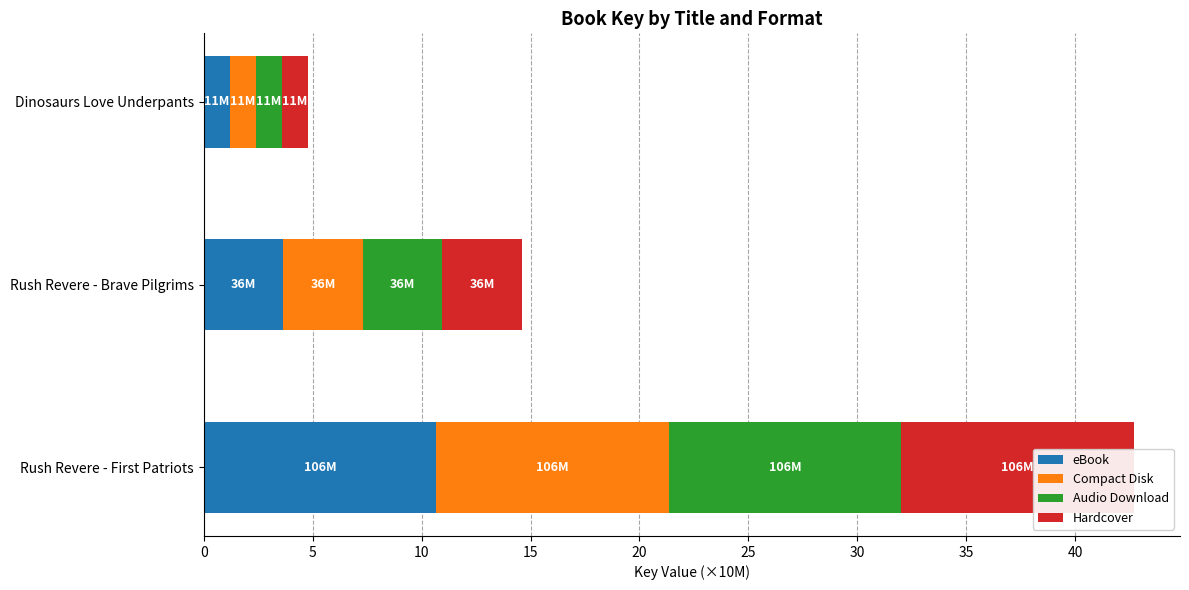

List the series in order of their peak value, lowest first.

eBook, Compact Disk, Audio Download, Hardcover